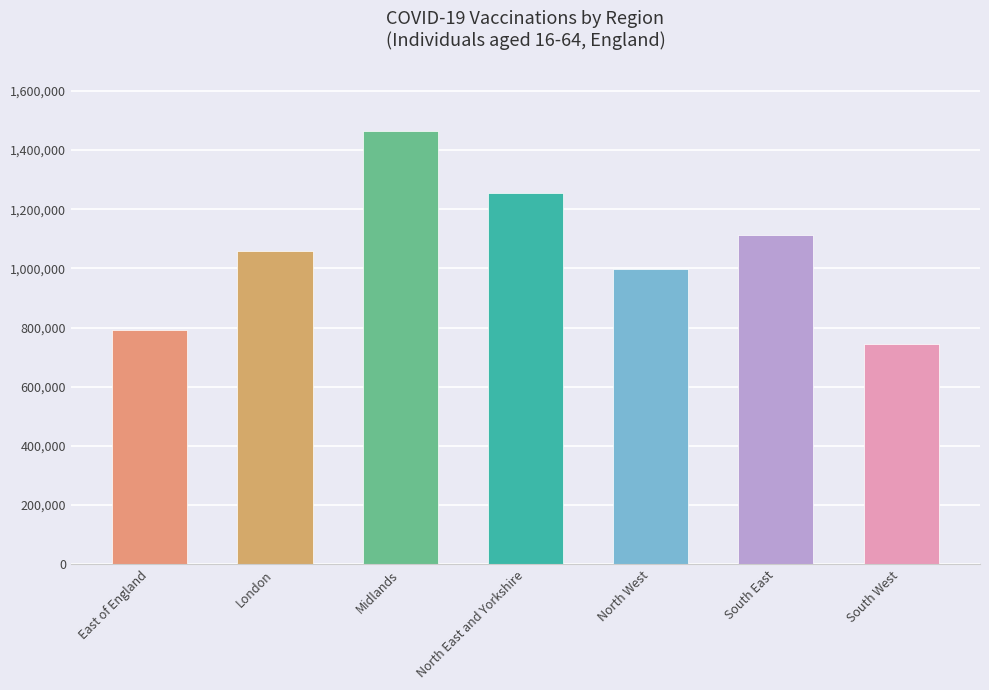

Rank the categories by value from lowest to highest.

South West, East of England, North West, London, South East, North East and Yorkshire, Midlands